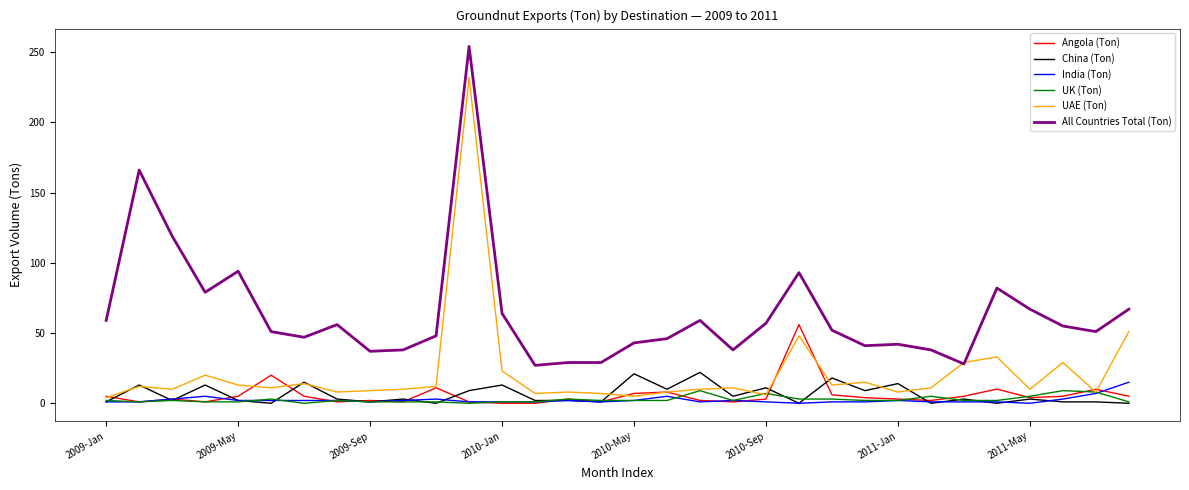

What are all the series names shown in the legend?

Angola (Ton), China (Ton), India (Ton), UK (Ton), UAE (Ton), All Countries Total (Ton)